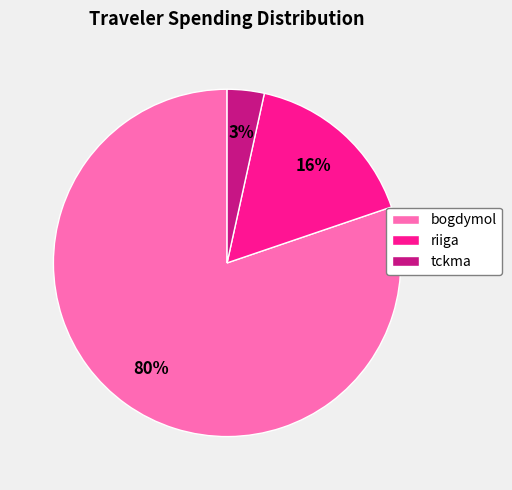

To the nearest percent, what portion does riiga represent?

16%